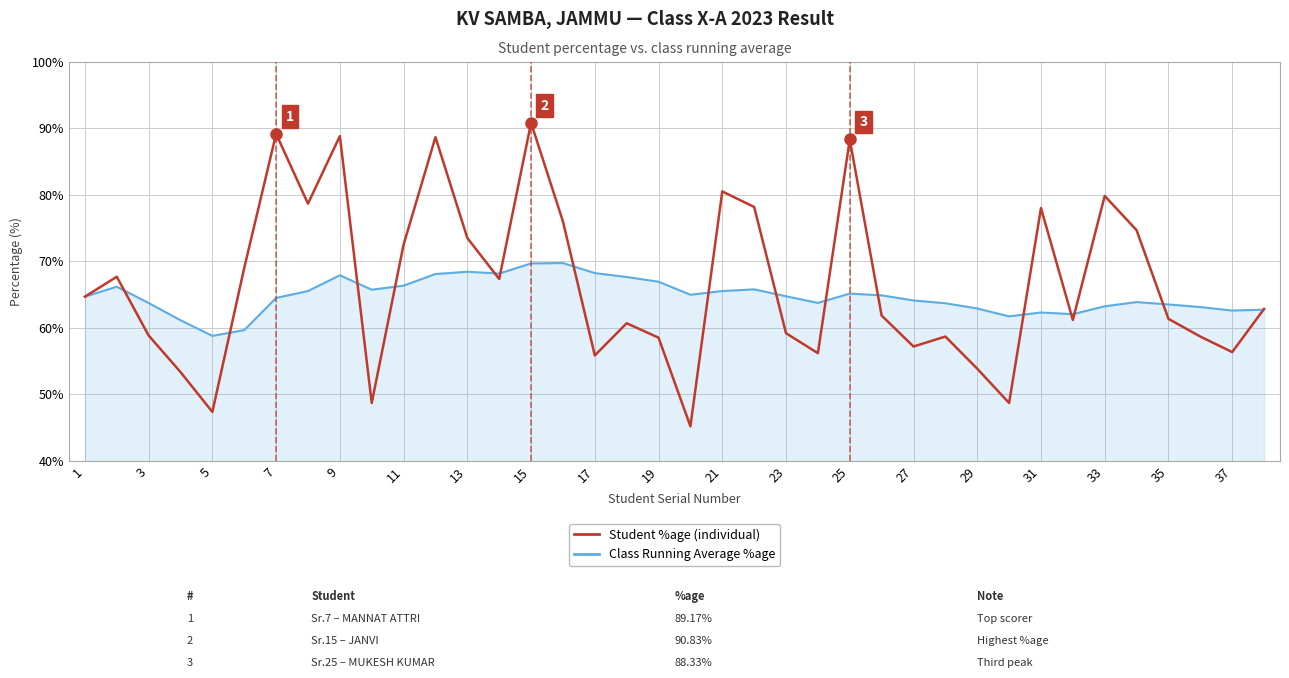

Which series has the widest spread of values?

Student %age (individual)